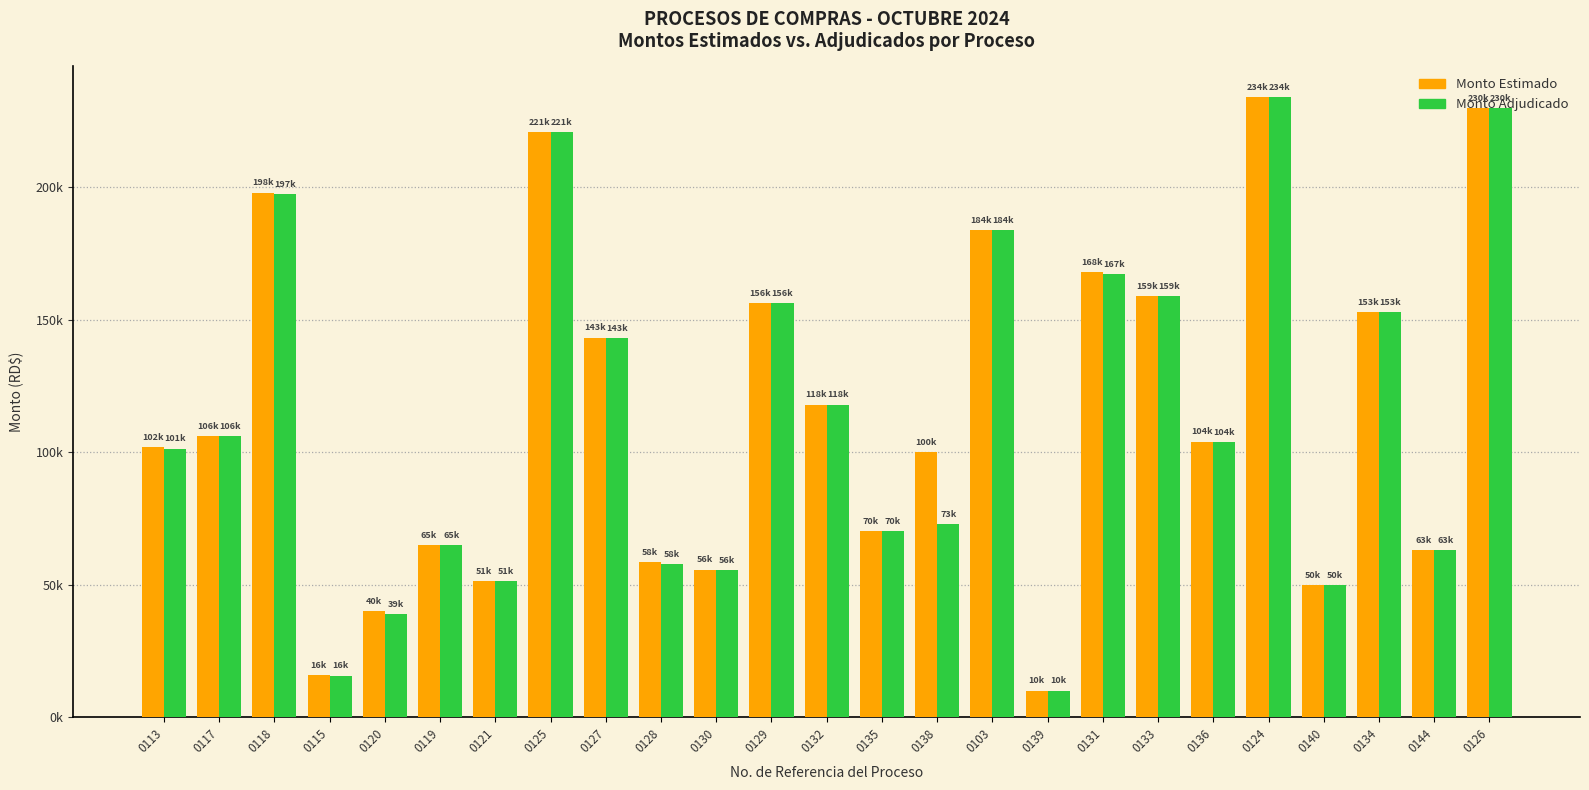

What is the total value across all series at 0135?

140656.0